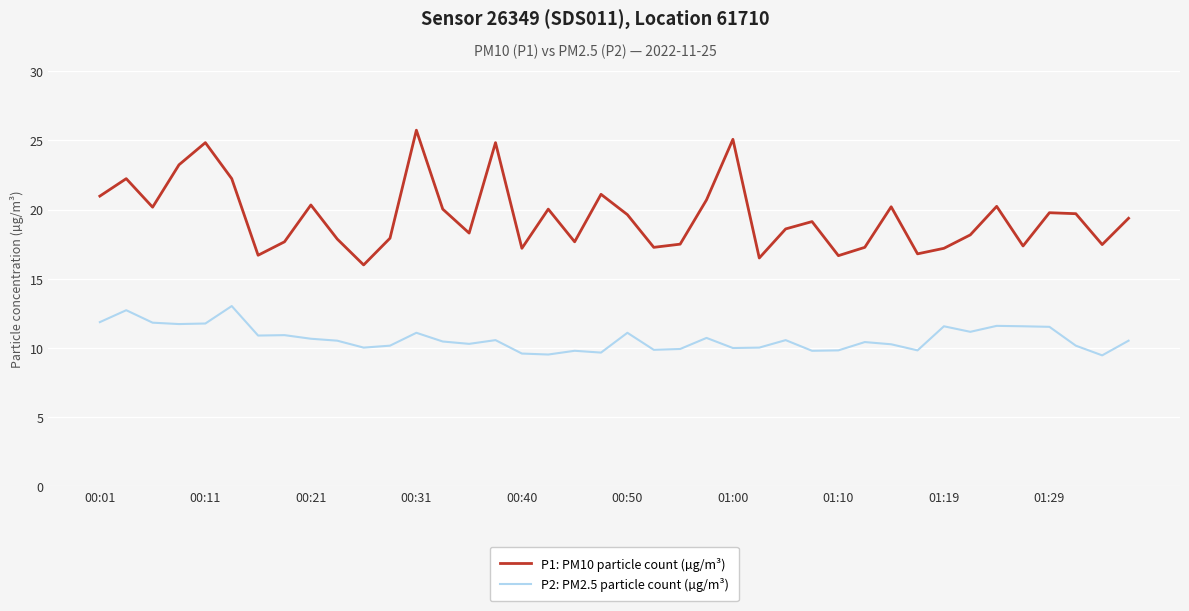

Rank the series by their maximum value, from highest to lowest.

P1: PM10 particle count (µg/m³), P2: PM2.5 particle count (µg/m³)